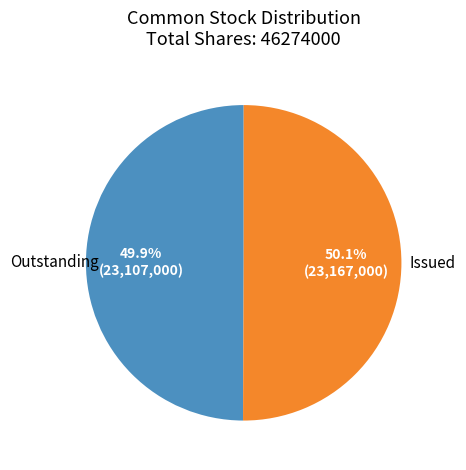

Is there a majority slice in this chart?

Yes